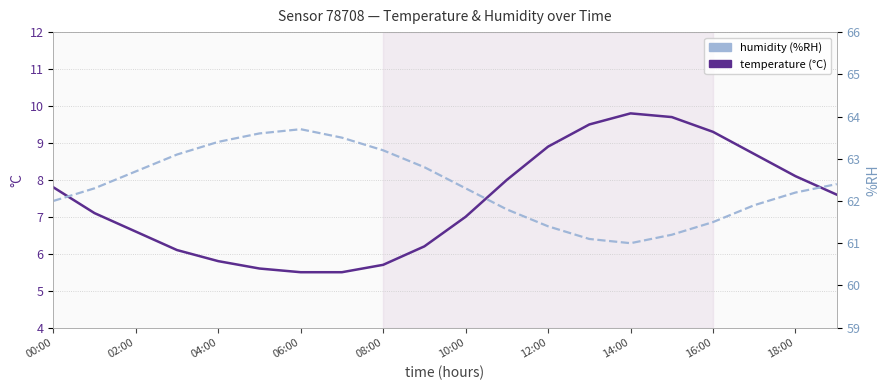

Reading left to right, transcribe all the data shown in this chart.

temperature (°C): 7.8	7.1	6.6	6.1	5.8	5.6	5.5	5.5	5.7	6.2	7.0	8.0	8.9	9.5	9.8	9.7	9.3	8.7	8.1	7.6
humidity (%RH): 62.0	62.3	62.7	63.1	63.4	63.6	63.7	63.5	63.2	62.8	62.3	61.8	61.4	61.1	61.0	61.2	61.5	61.9	62.2	62.4